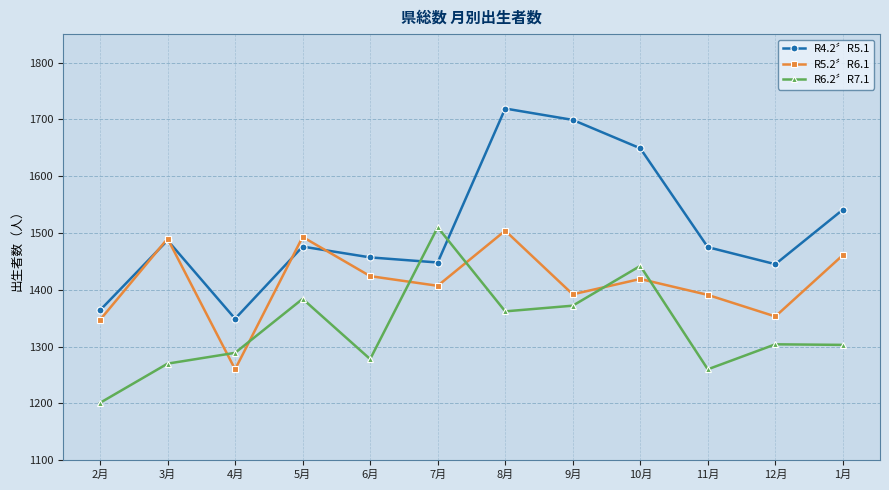

Where is the first local minimum for R4.2〞R5.1?

4月